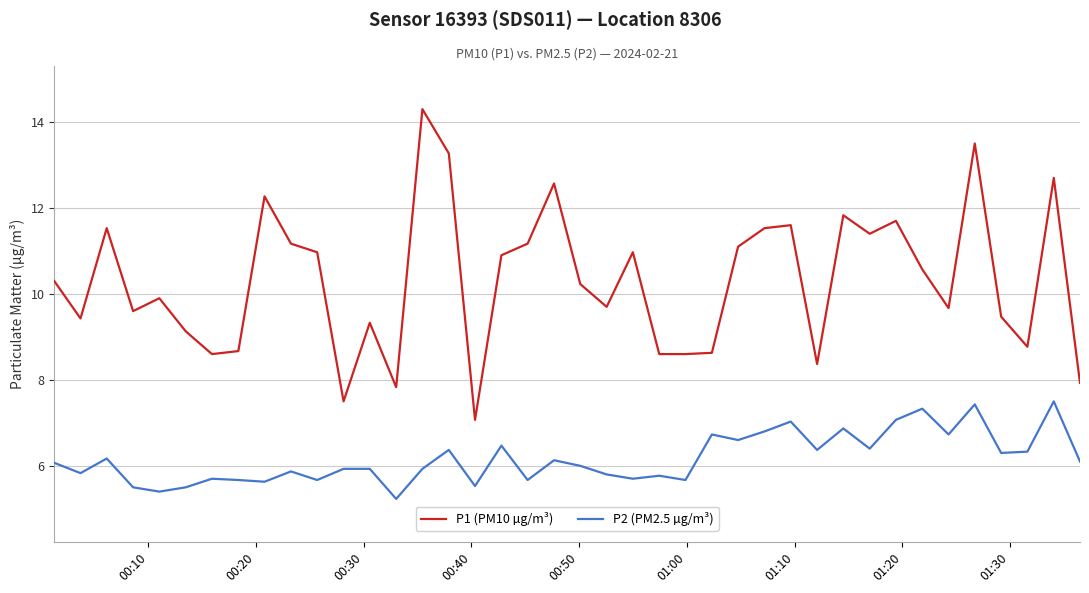

List the series in order of their overall mean, highest first.

P1 (PM10 µg/m³), P2 (PM2.5 µg/m³)